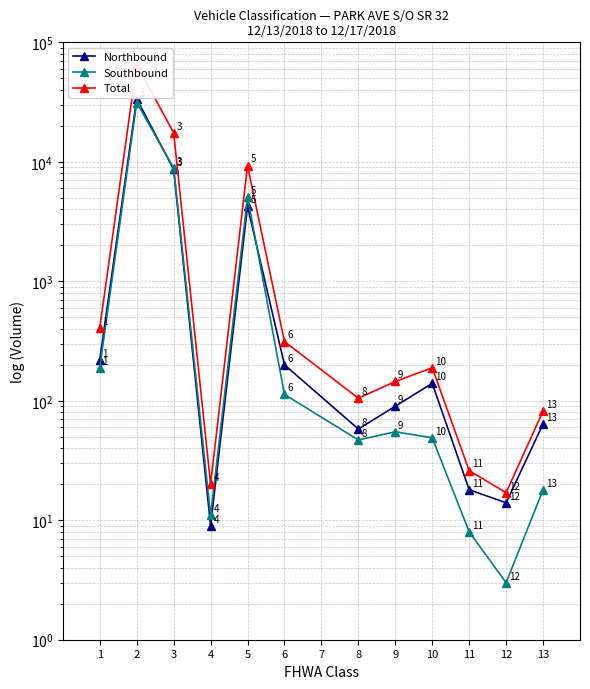

Does the chart display data point markers on the line(s)?

Yes